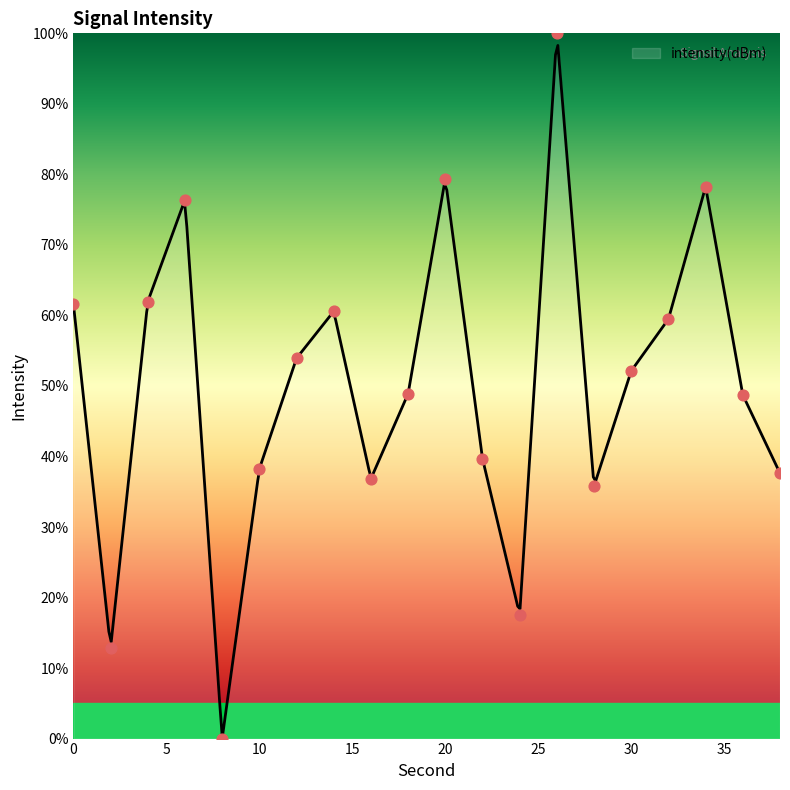

Which has a higher value, 34 or 6?

34